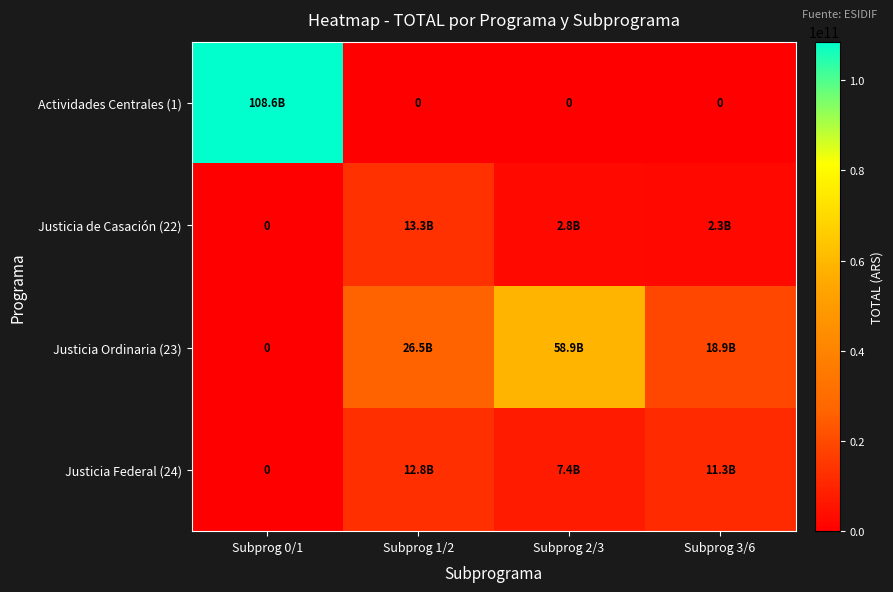

What is the sum of the Justicia Federal (24) values at Subprog 2/3 and Subprog 1/2?

20233824006.8